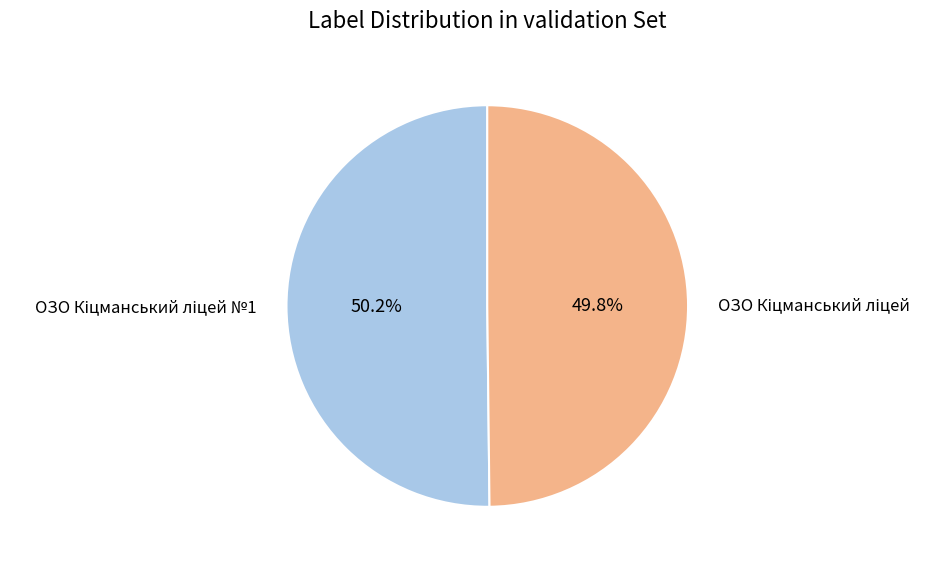

Is there a majority slice in this chart?

Yes